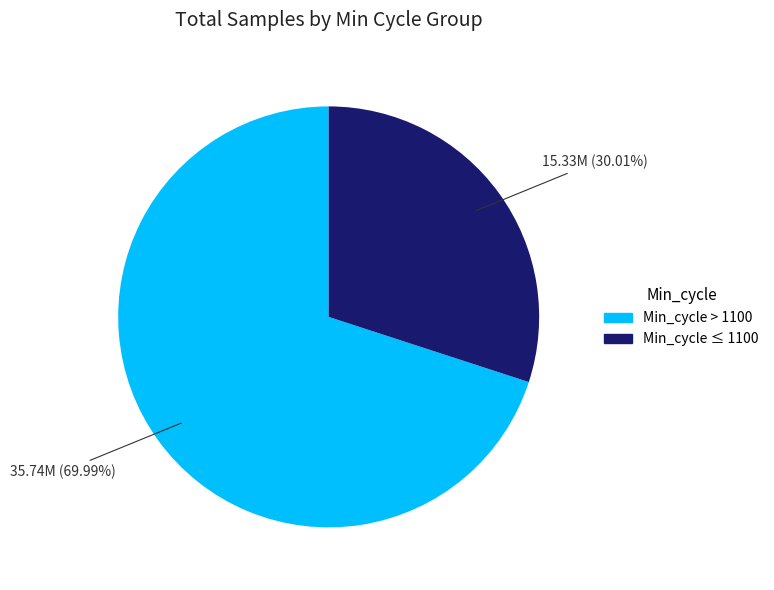

Approximately how many times larger is the value at Min_cycle ≤ 1100 compared to Min_cycle > 1100?

0.4